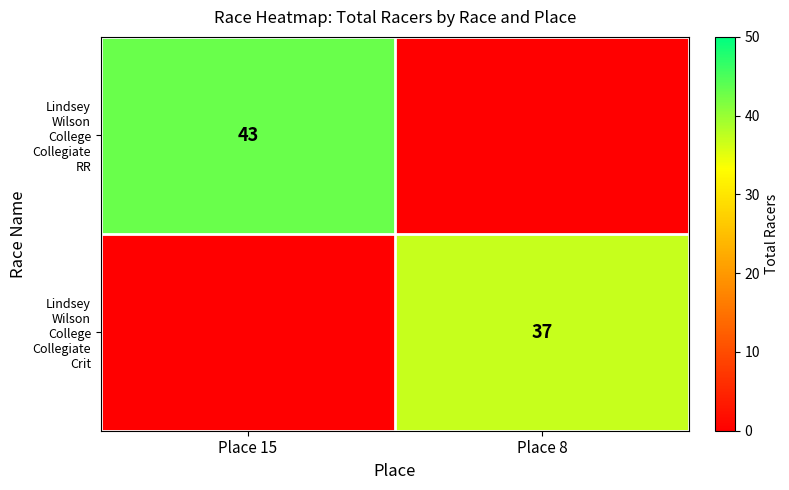

What is the sum of all Lindsey Wilson College Collegiate RR values?

43